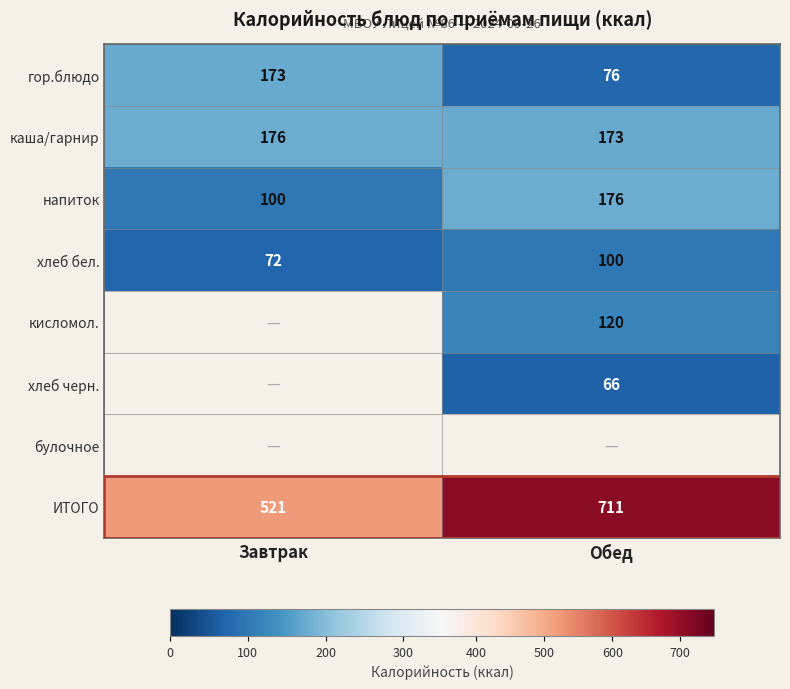

How many напиток values are between 100 and 176?

2